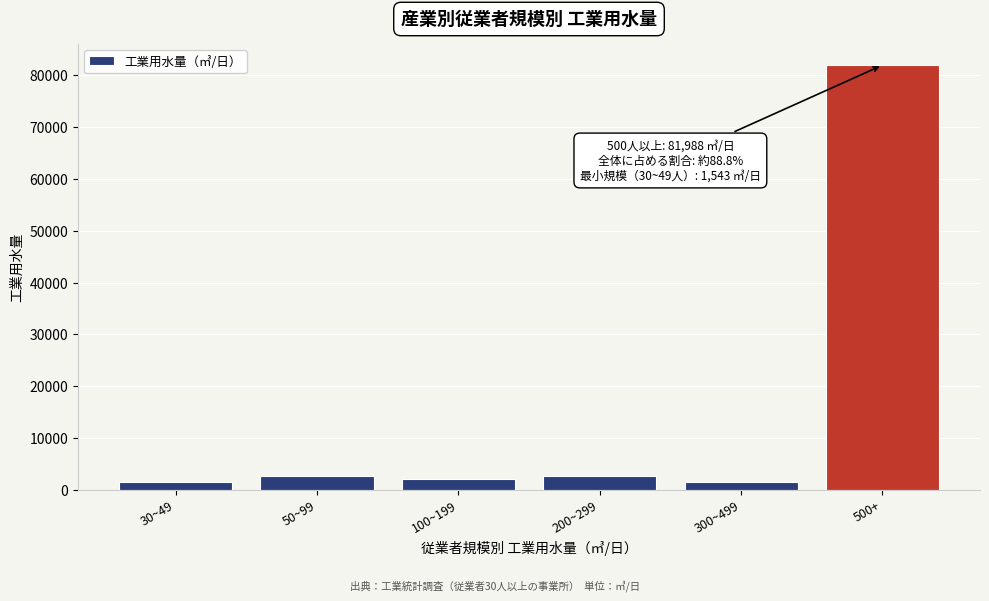

What is the label of the 1st bar from the right?

500+